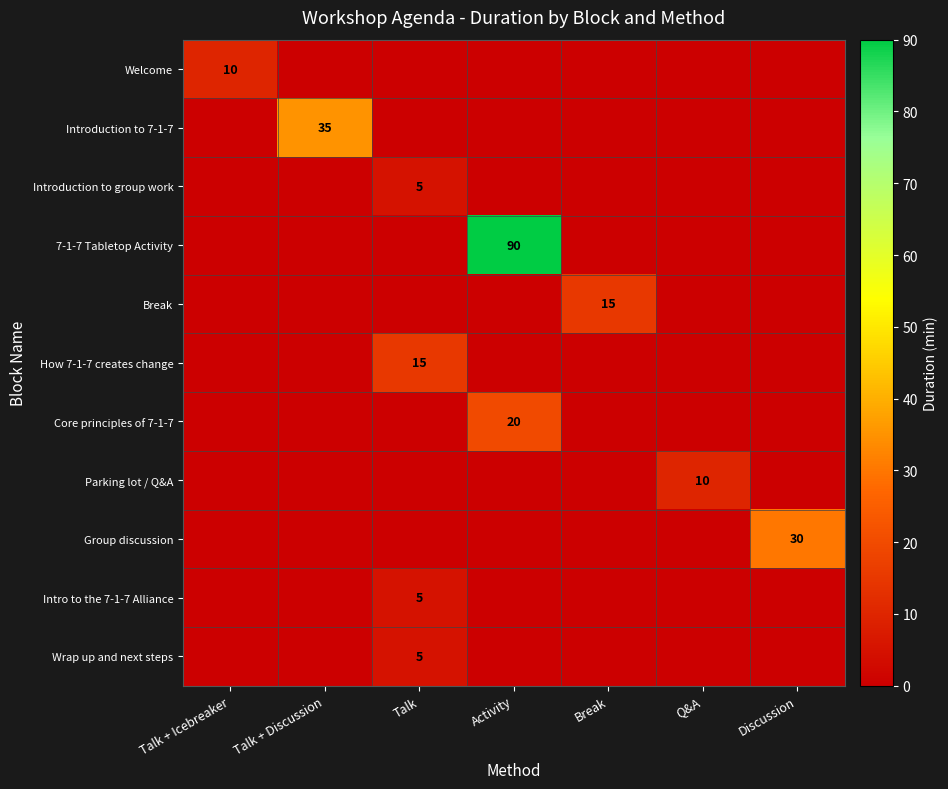

Is it true that Break equals 15 at Break?

True